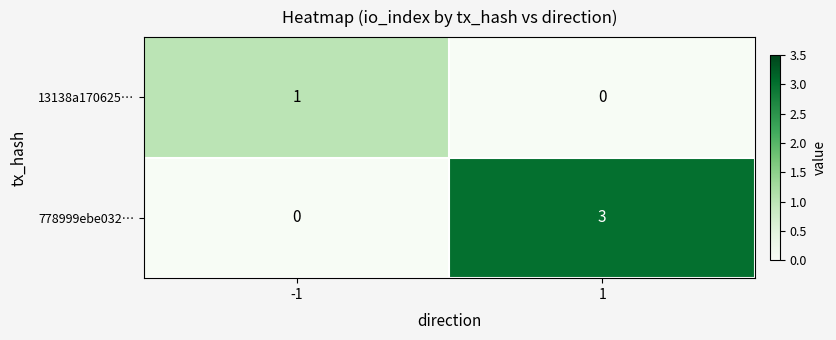

How many values in the 13138a170625… series are below 1?

1